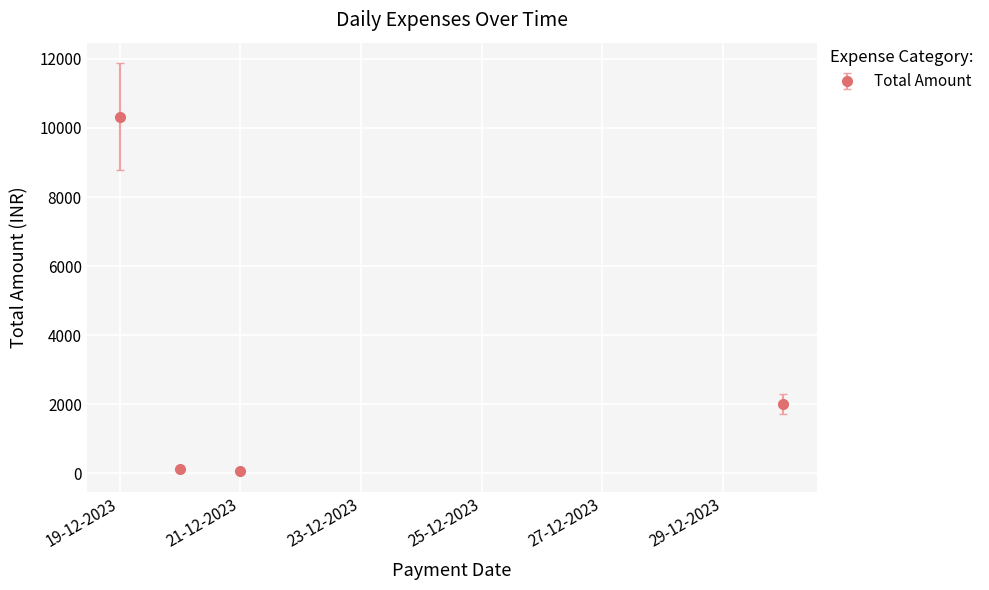

What is the difference between the maximum and minimum values?

10280